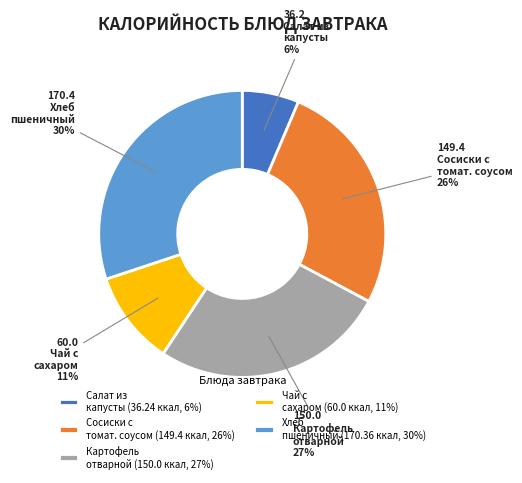

The Чай с сахаром (60.0 ккал, 11%) slice represents 1% of the pie. True or false?

False